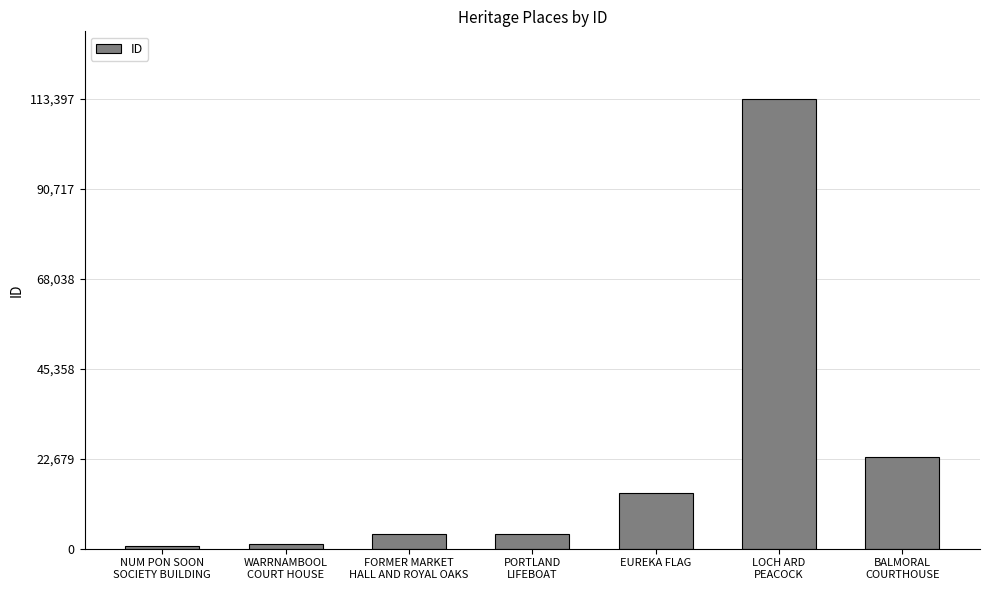

What is the maximum value shown in the chart?

113397